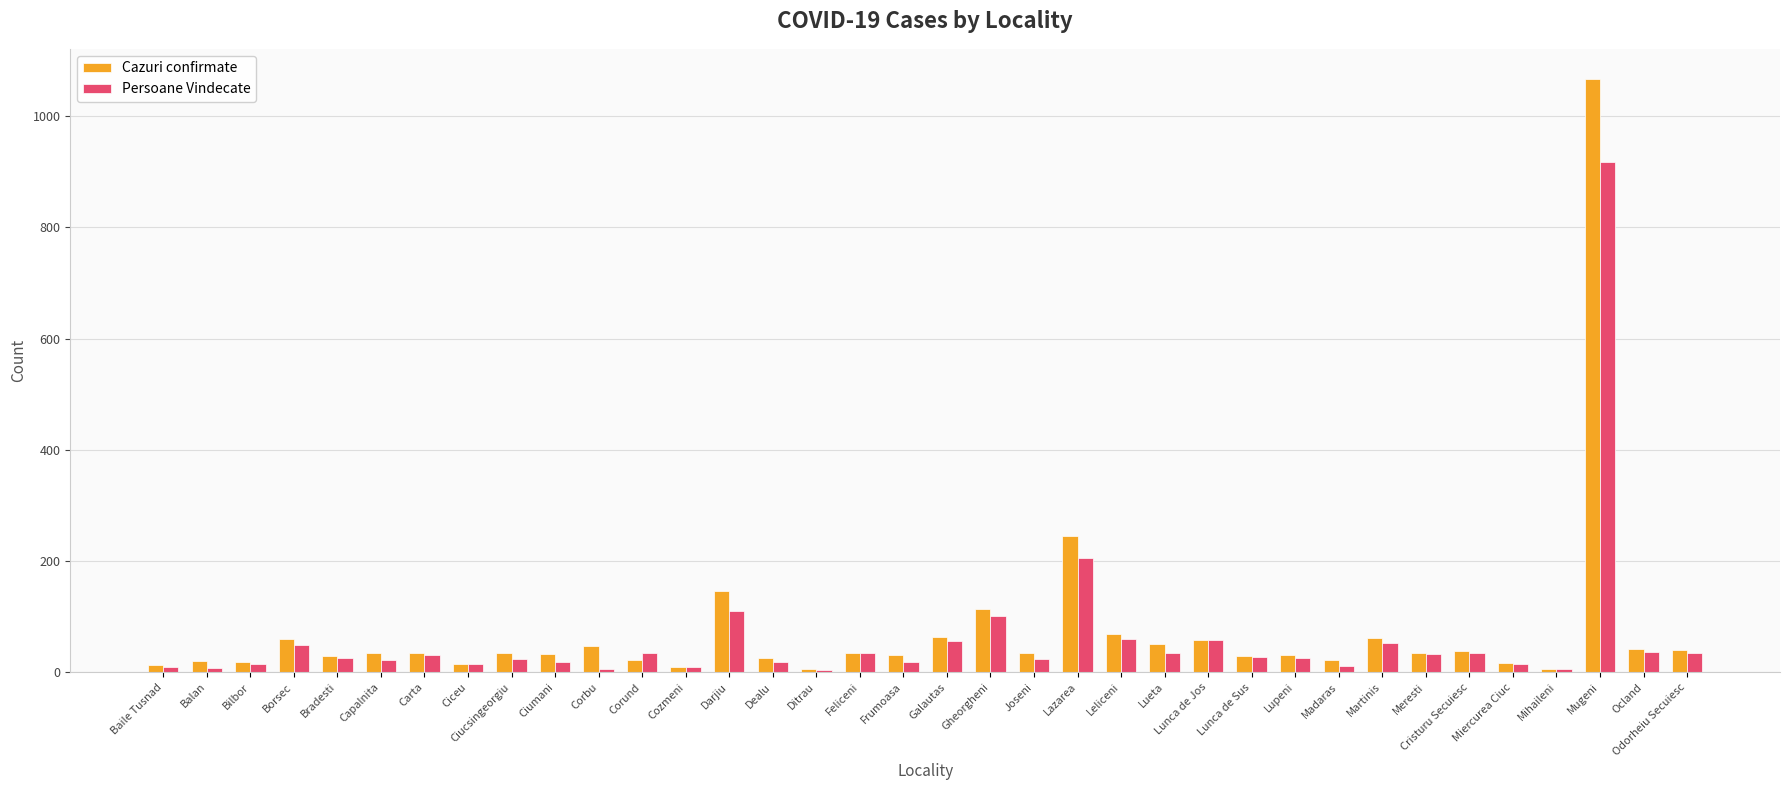

What is the value of the Persoane Vindecate bar at the 33rd from the left?

5